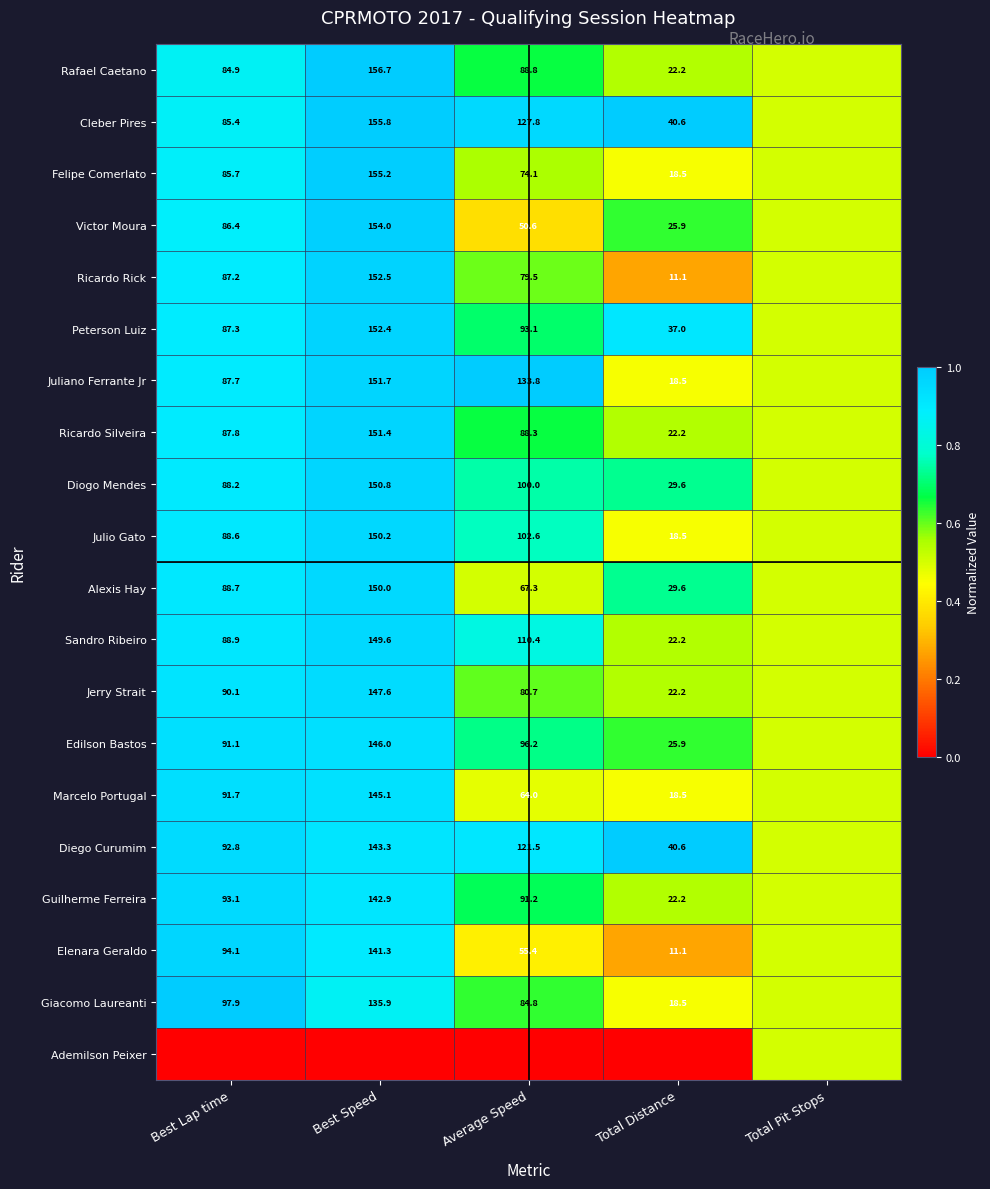

What is the maximum value shown in the chart?

1.0